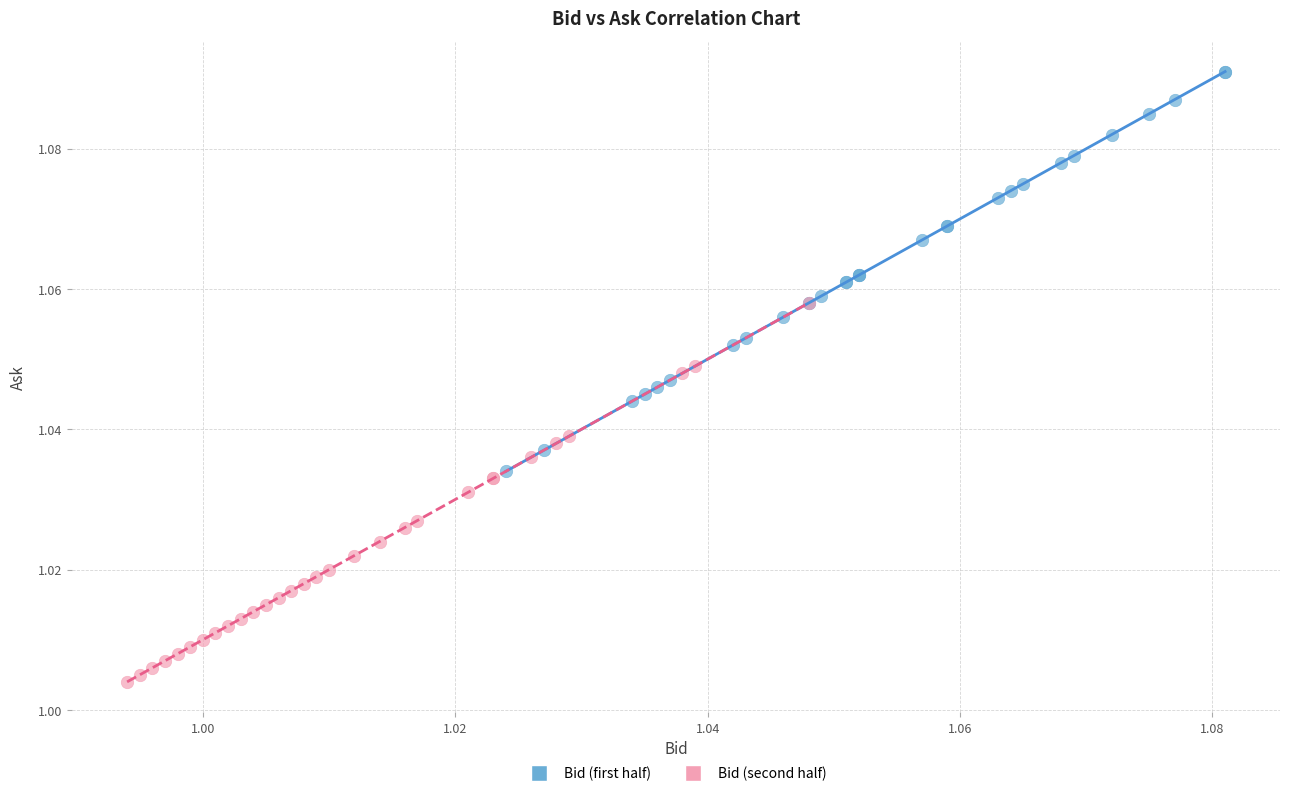

Which series contains the lowest Y value?

Bid (second half)